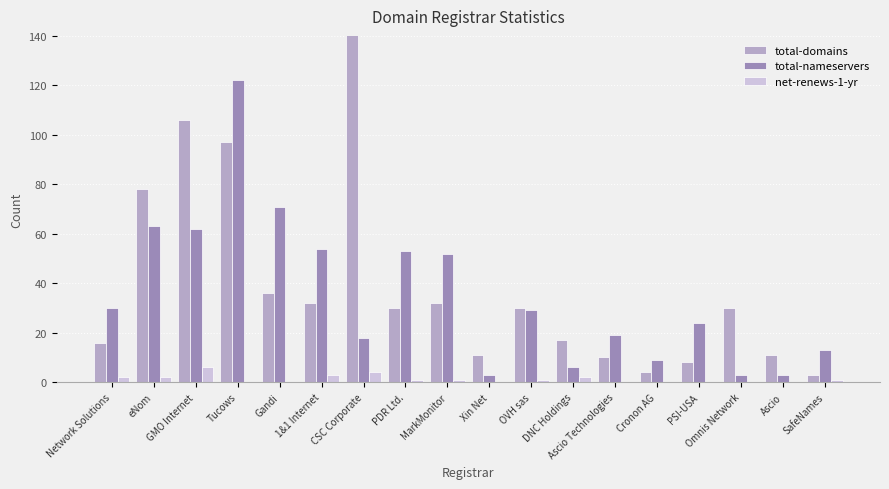

What is the spread (max minus min) of values at 1&1 Internet?

51